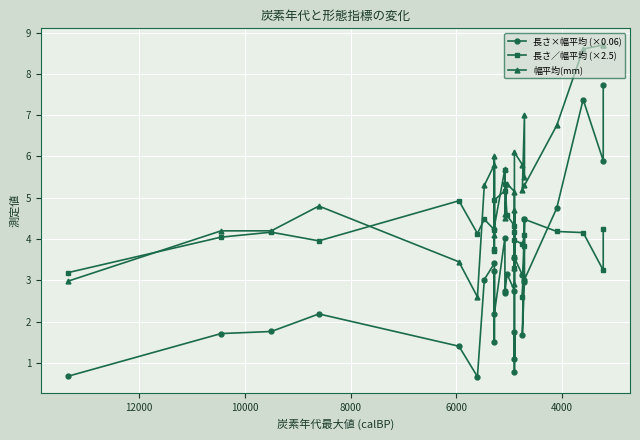

True or false: 幅平均(mm) has a value of 7.1 at 14000.

False